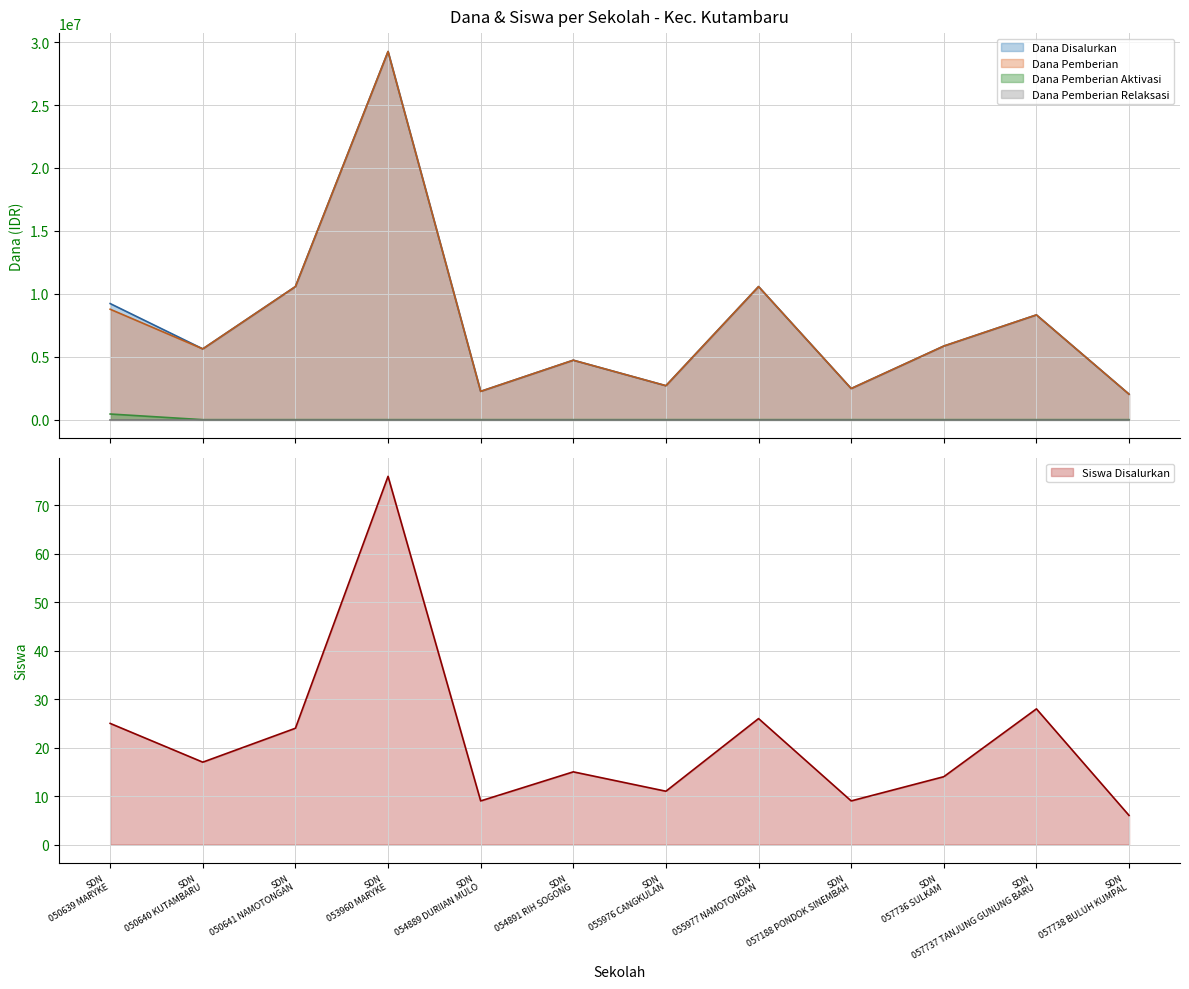

True or false: Dana Pemberian and Dana Pemberian Aktivasi intersect in this chart.

False